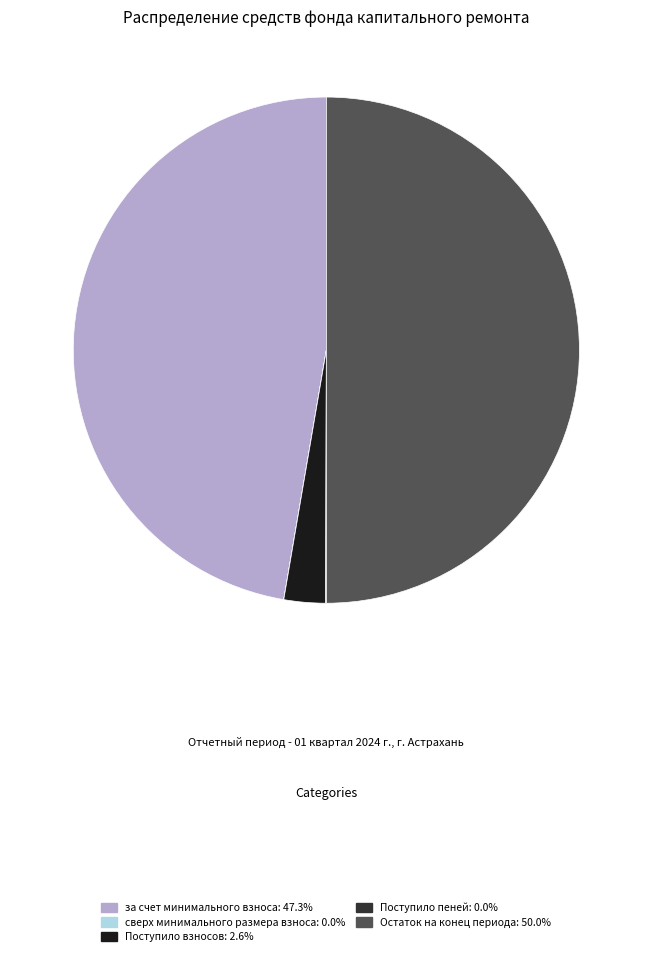

Is за счет минимального взноса: 47.3% the majority of the pie?

No